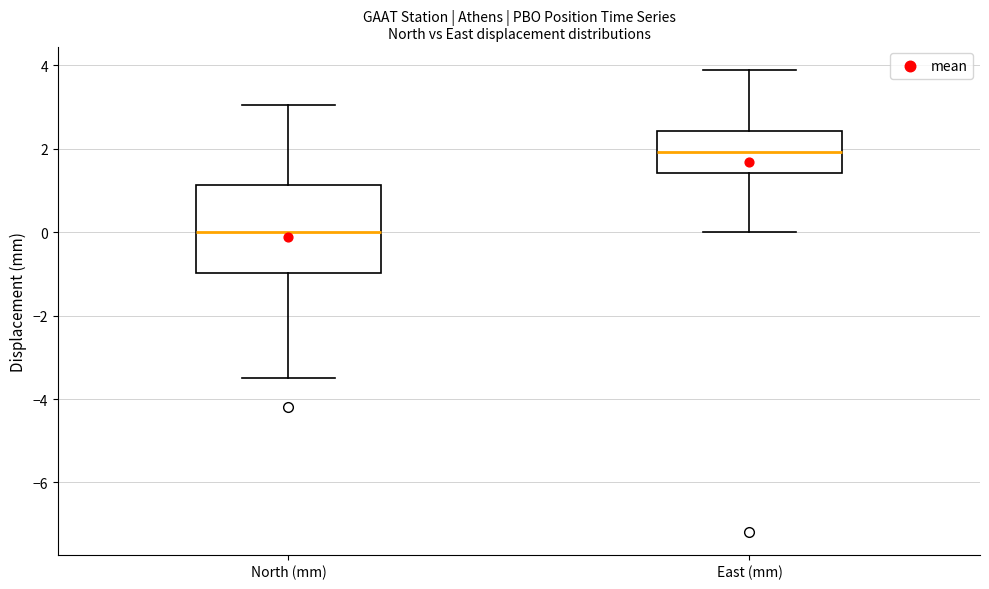

Comparing the boxes themselves (not the whiskers), which one is the tallest?

North (mm)